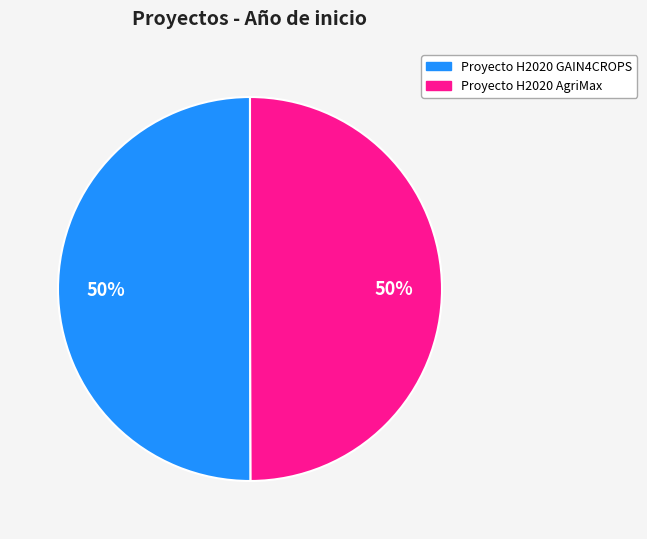

Is the sum of Proyecto H2020 AgriMax and Proyecto H2020 GAIN4CROPS greater than half?

Yes